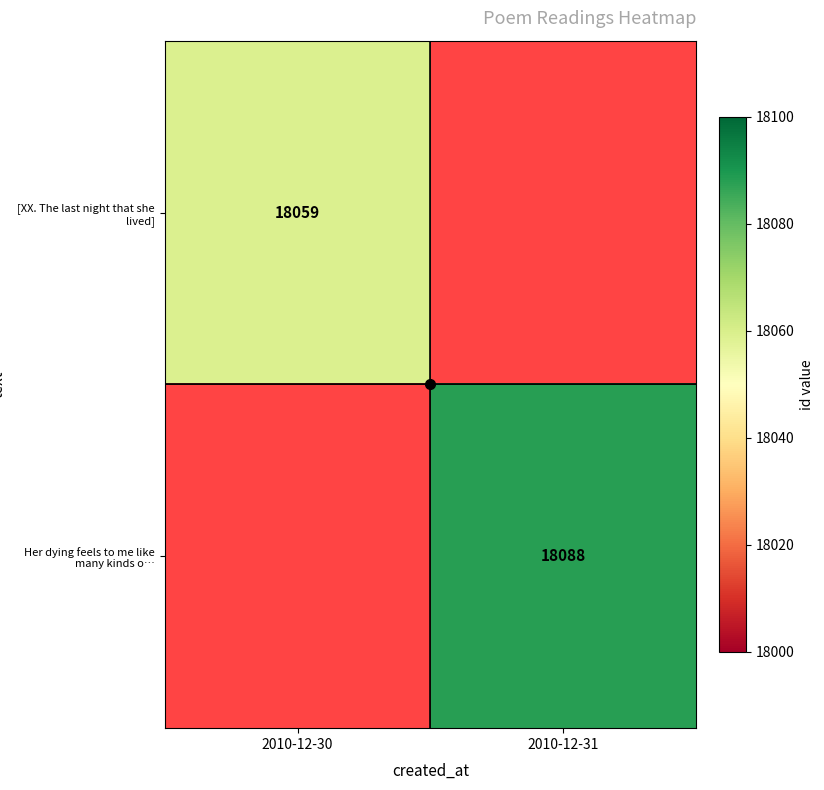

True or false: [XX. The last night that she lived] has a value of 12021 at 2010-12-30.

False